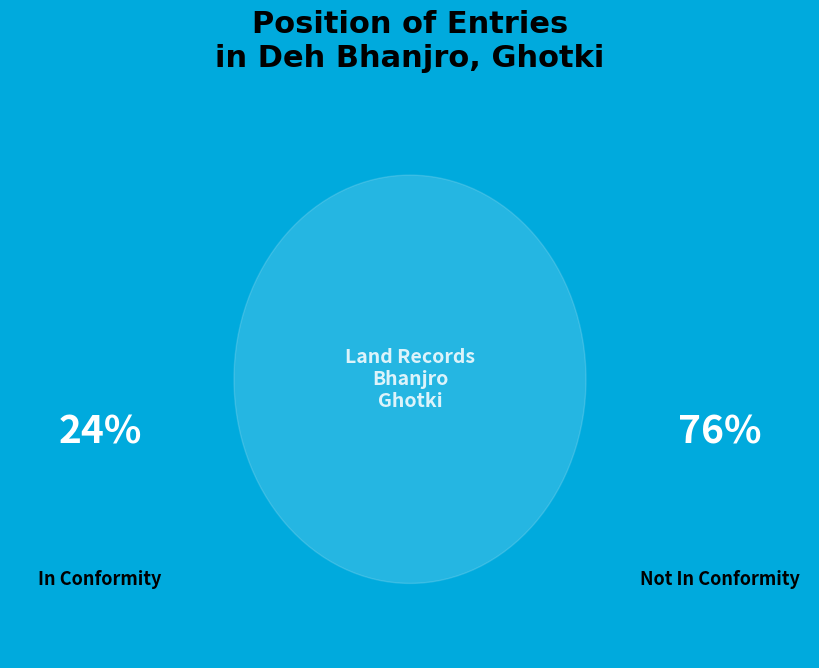

Between Inconformity and Not Inconformity, which is larger?

Not Inconformity